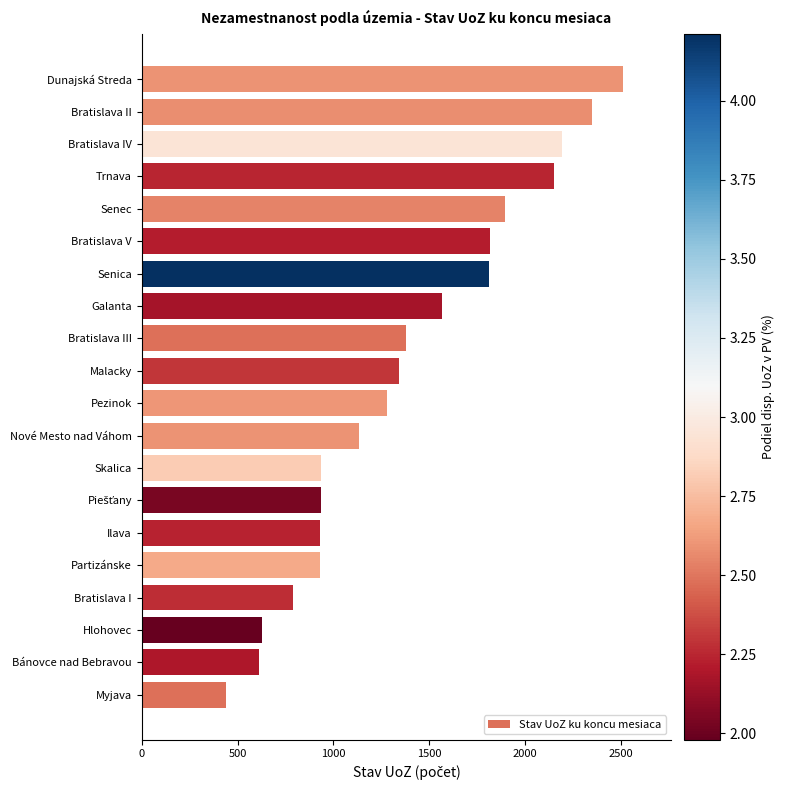

What is the smallest value displayed?

438